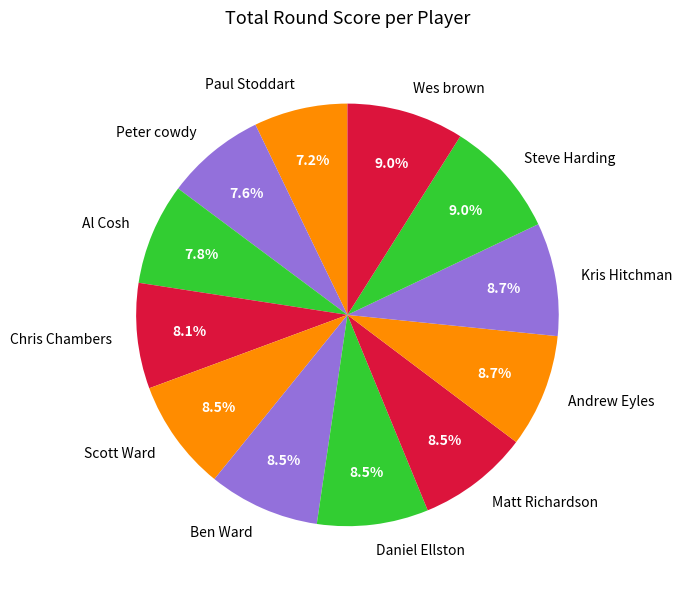

Combined, do Daniel Ellston and Peter cowdy account for over 50%?

No